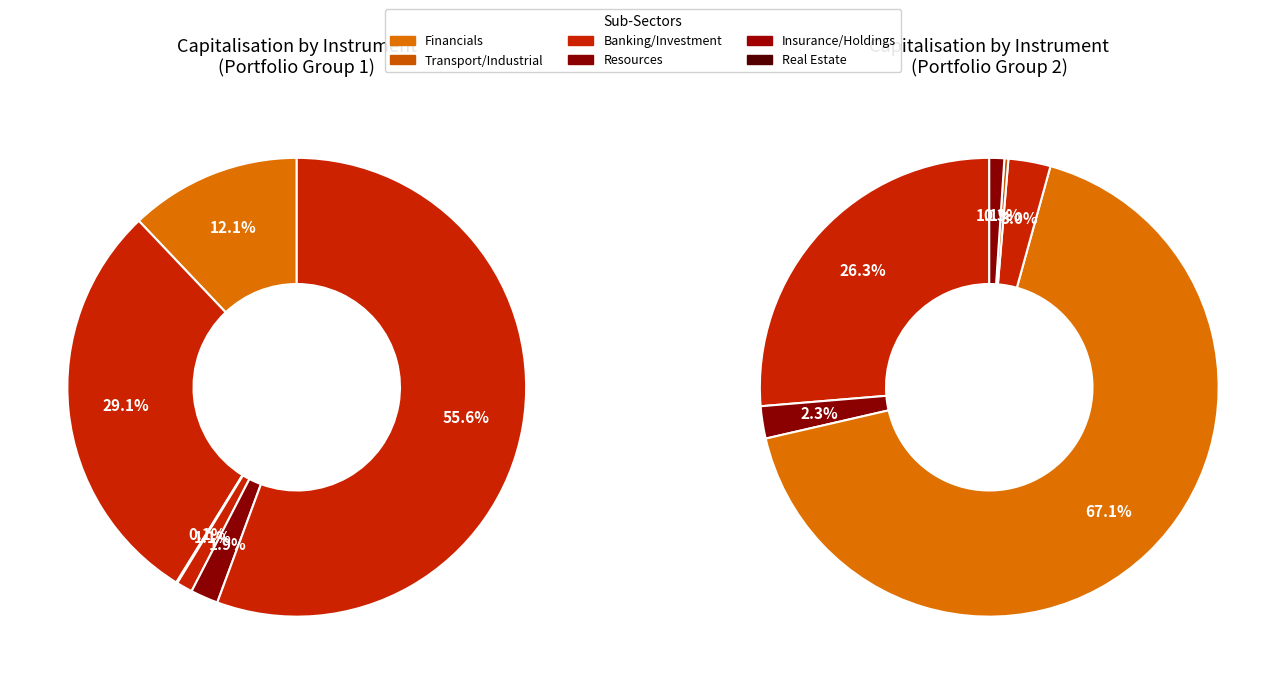

True or false: RMB Holdings Ltd accounts for 0% of the total.

True